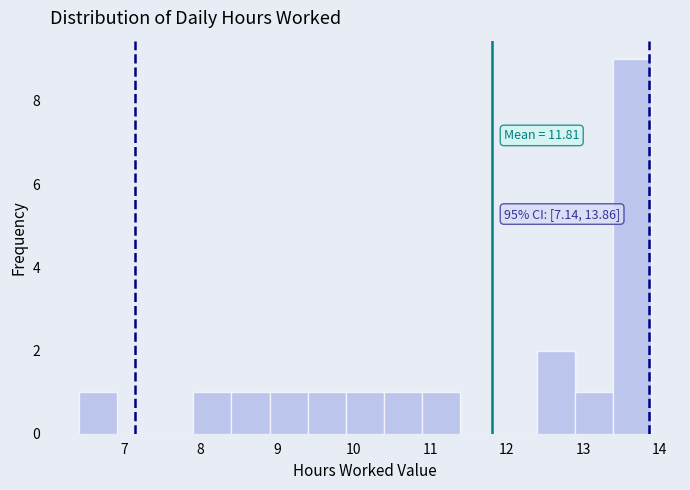

Over which range of the x-axis is the bar tallest?

13.4 to 13.9